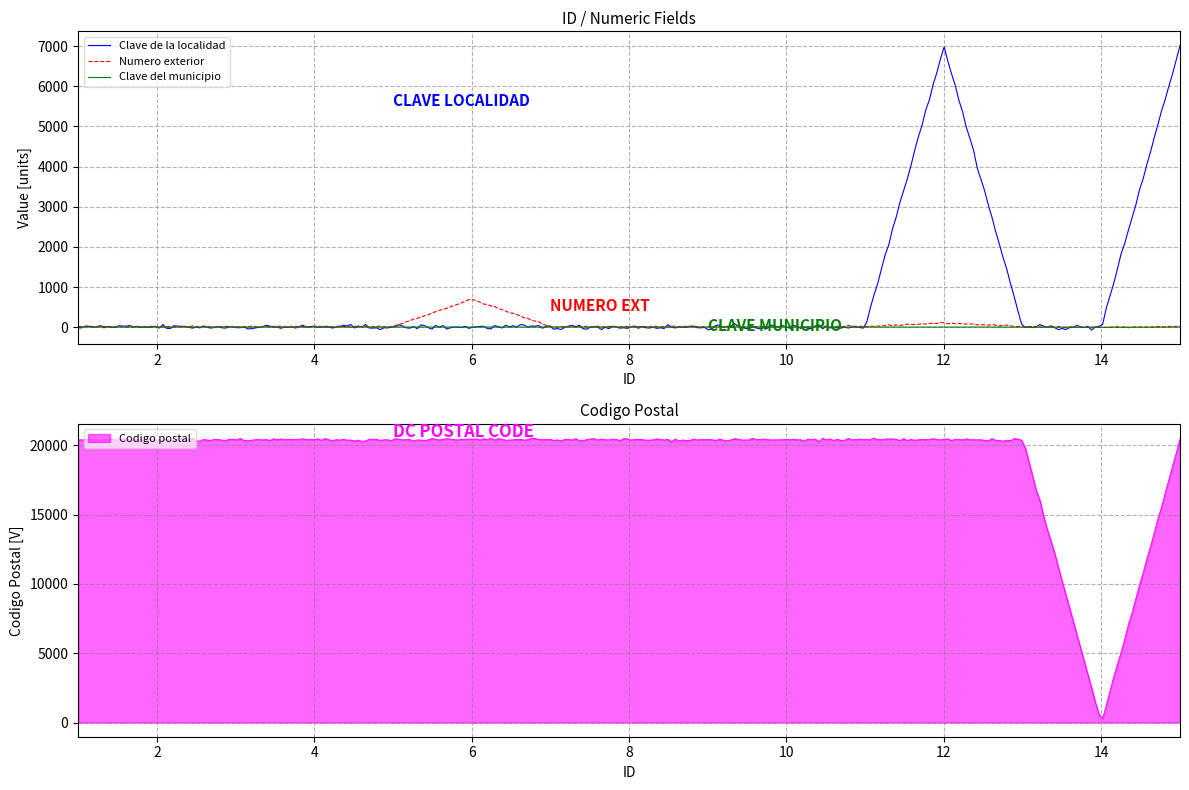

True or false: Codigo postal has a value of 20400 at 13.

True